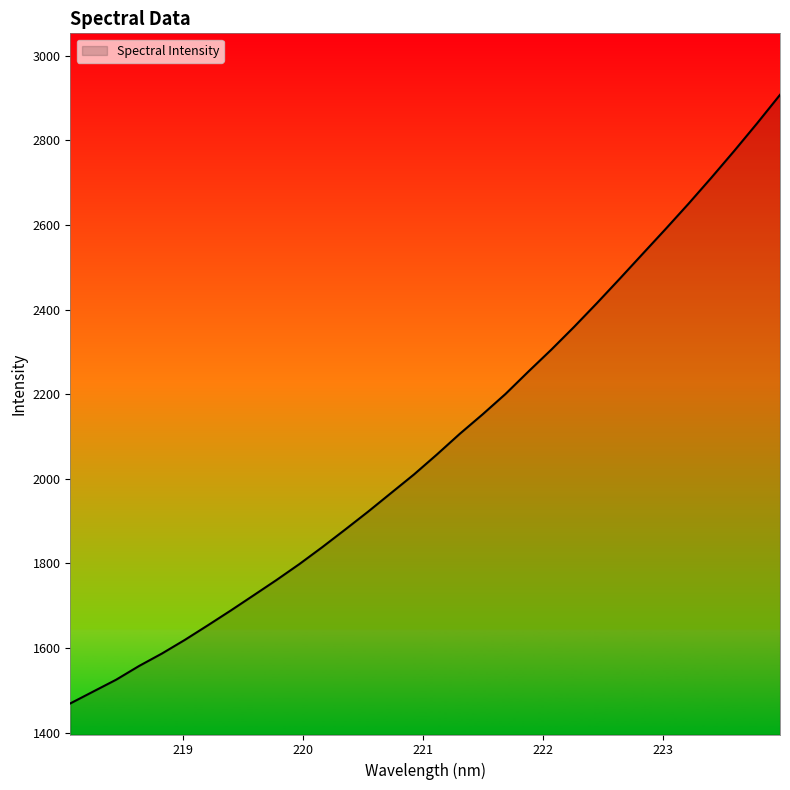

What is the minimum value shown in the chart?

1468.9